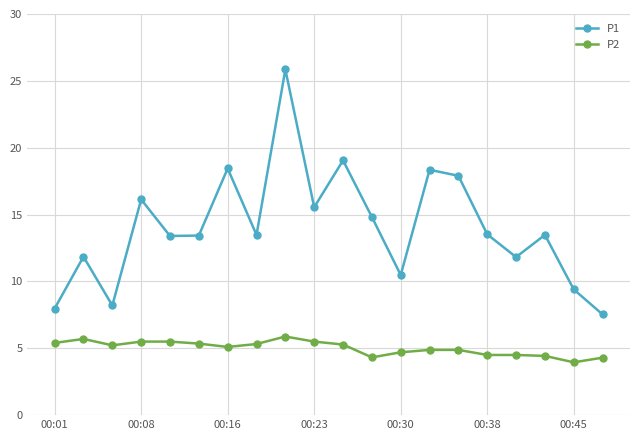

What is the smallest value displayed?

4.0